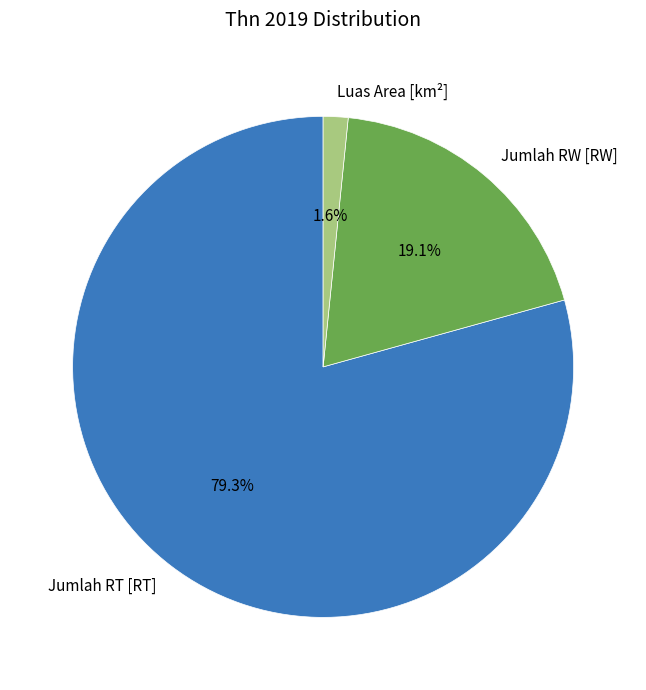

What percentage is the Luas Area [km²] slice, to the nearest percent?

2%